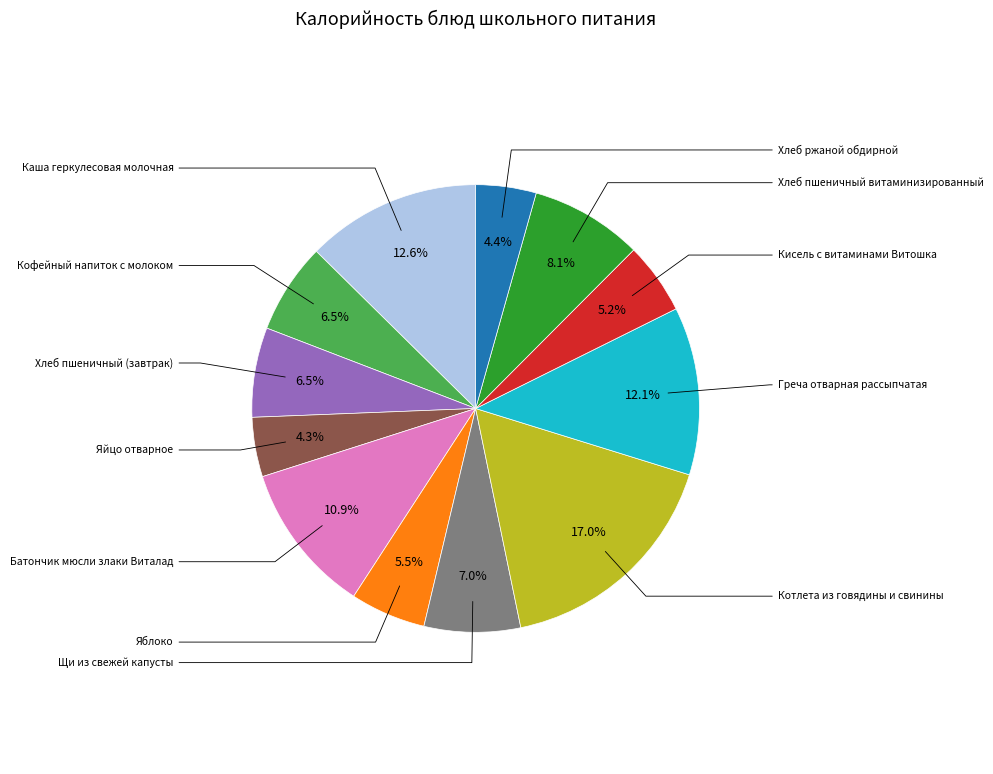

Which slice is the smallest?

Яйцо отварное